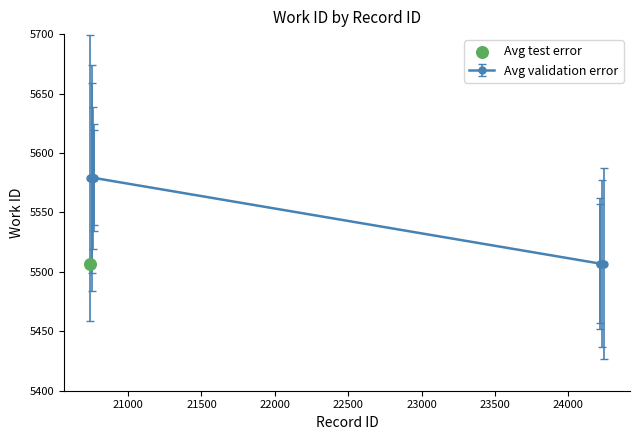

What is the change in value from 20769 to 24229?

-72